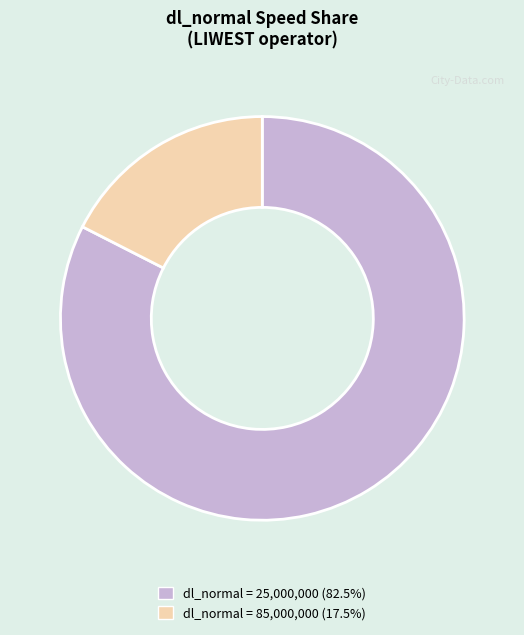

Does any single category account for the majority?

Yes